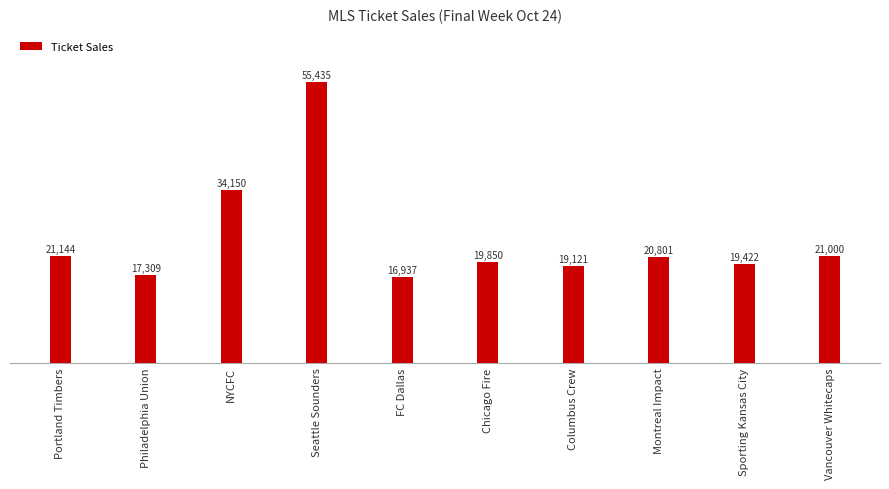

Does the chart contain stacked bars?

No